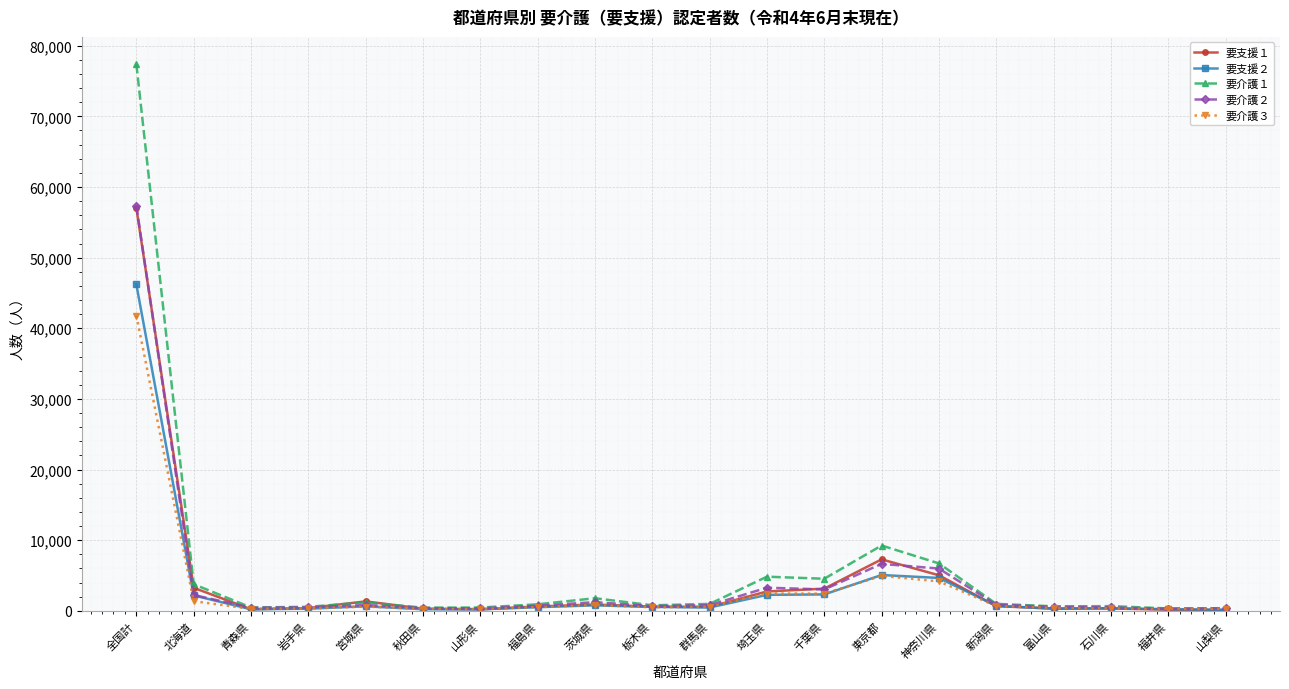

Which series ends up on top after the final intersection of 要支援２ and 要支援１?

要支援２